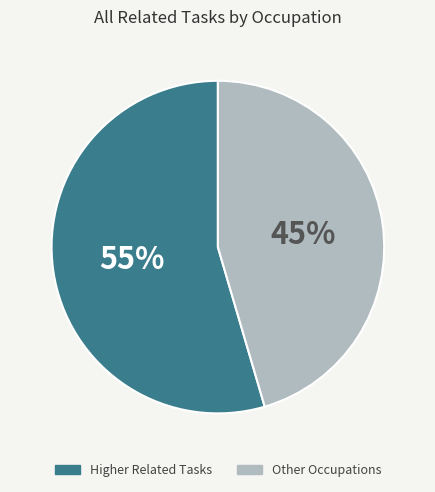

What is the ratio of the value at Higher Related Tasks to the value at Other Occupations?

1.2